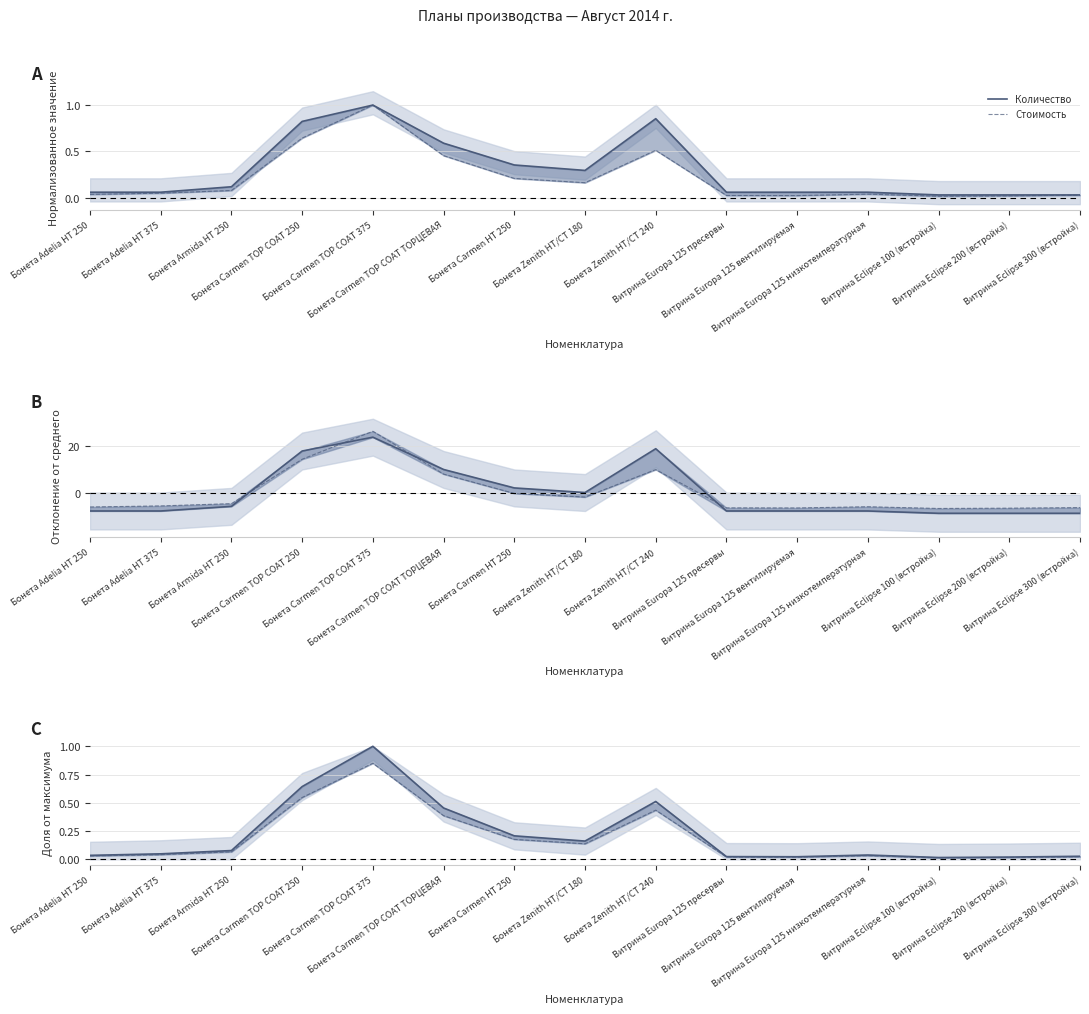

Between Бонета Carmen НТ 250 and Бонета Zenith НТ/СТ 180, which series saw the biggest shift?

Количество